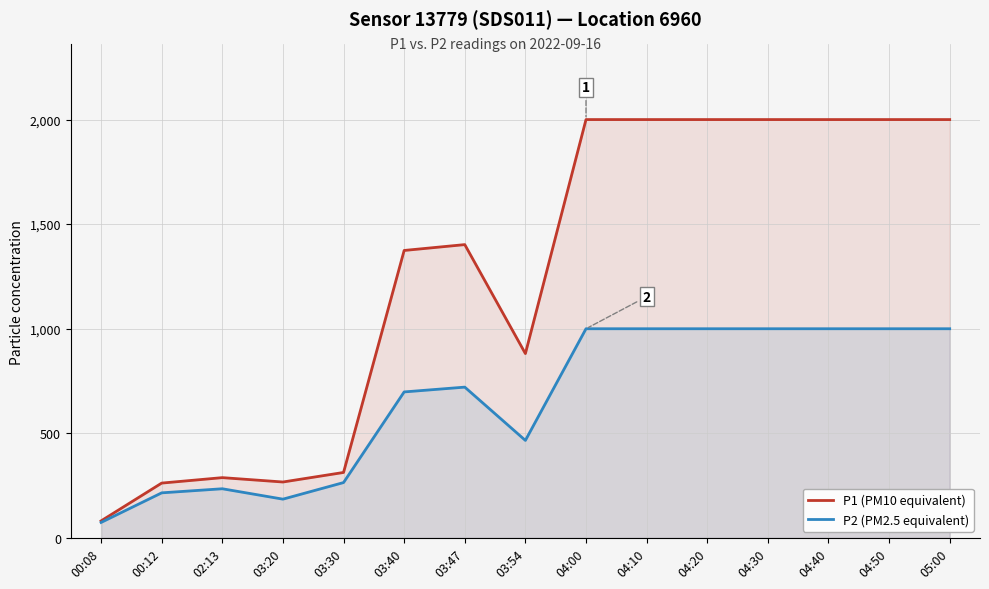

What are all the series names shown in the legend?

P1 (PM10 equivalent), P2 (PM2.5 equivalent)